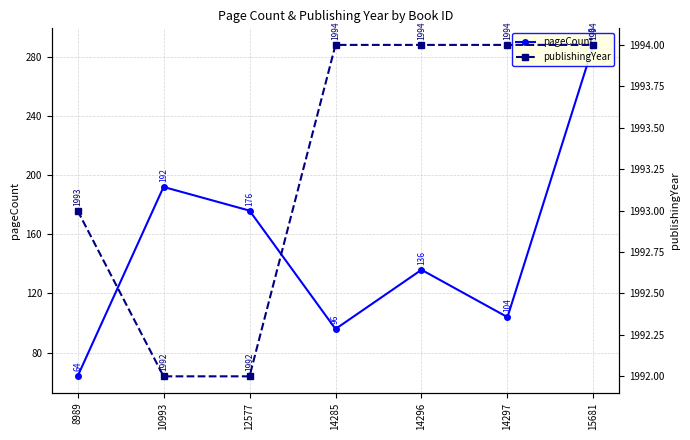

Which category has the lowest value in the pageCount series?

8989